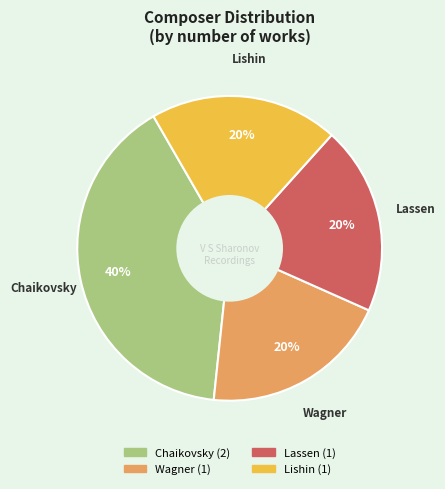

Is Lassen the majority of the pie?

No